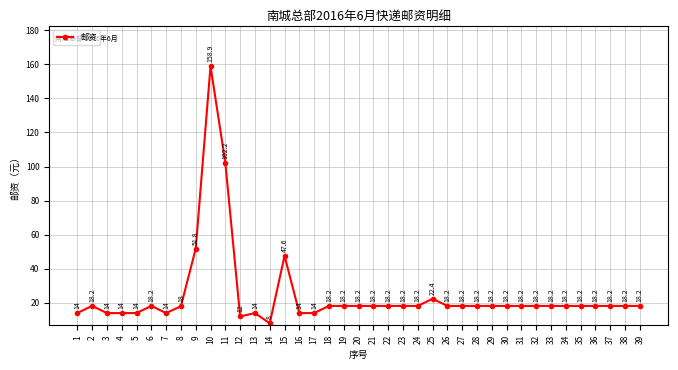

Reading left to right, extract all data points from this chart.

14.0	18.2	14.0	14.0	14.0	18.2	14.0	18.0	51.8	158.9	102.2	12.0	14.0	8.0	47.6	14.0	14.0	18.2	18.2	18.2	18.2	18.2	18.2	18.2	22.4	18.2	18.2	18.2	18.2	18.2	18.2	18.2	18.2	18.2	18.2	18.2	18.2	18.2	18.2